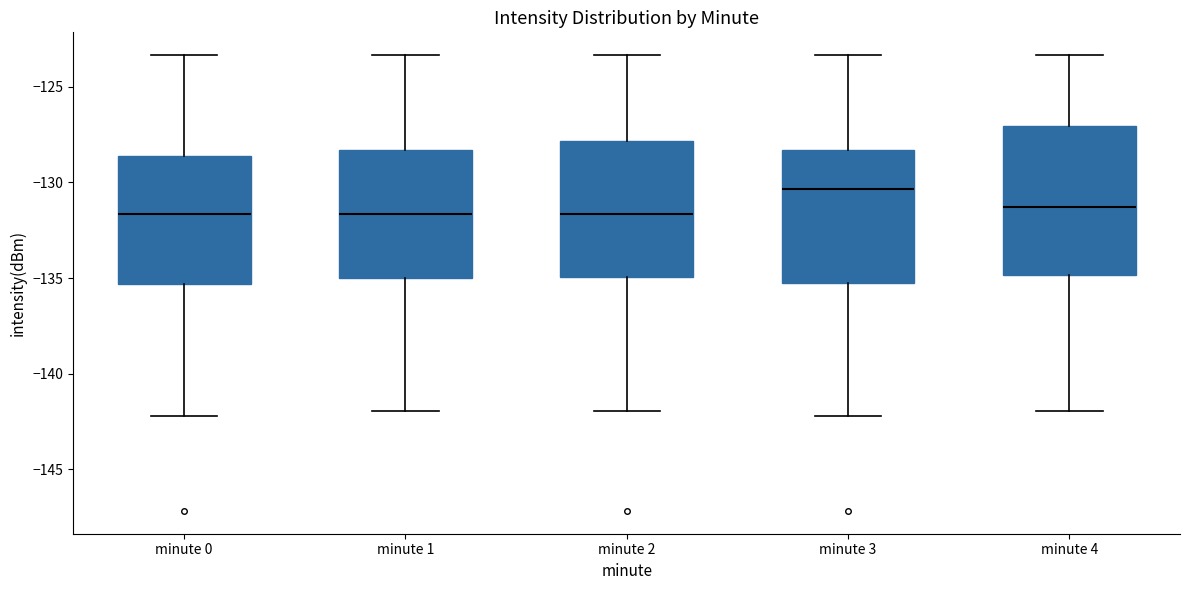

Where does the upper whisker of the box for minute 3 end on the y-axis? The values are not printed on the chart, so give them approximately, as read against the axis.

-123.5